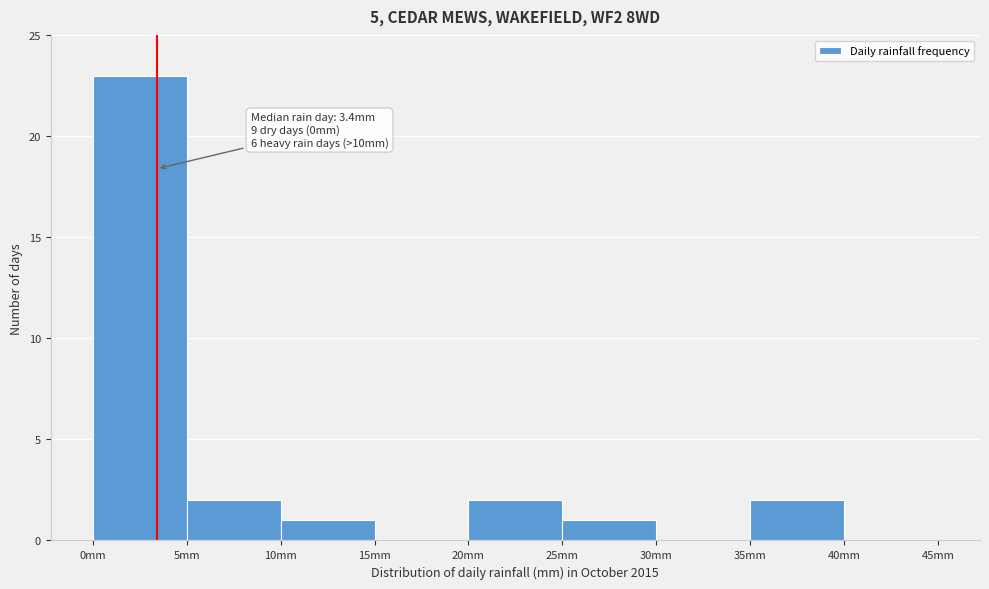

Which range on the x-axis has the tallest bar?

0 to 5